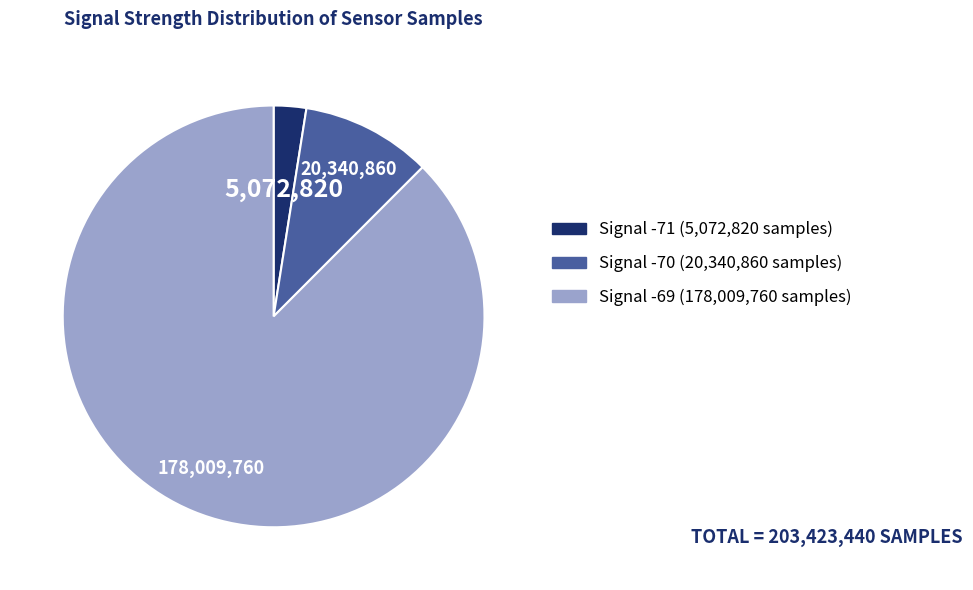

Approximately how many times larger is the value at Signal -70 (20,340,860 samples) compared to Signal -71 (5,072,820 samples)?

4.0